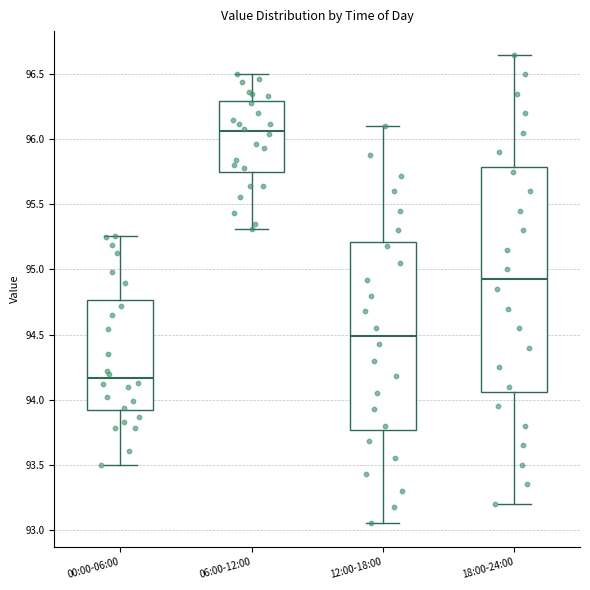

Comparing the boxes themselves (not the whiskers), which one is the tallest?

18:00-24:00